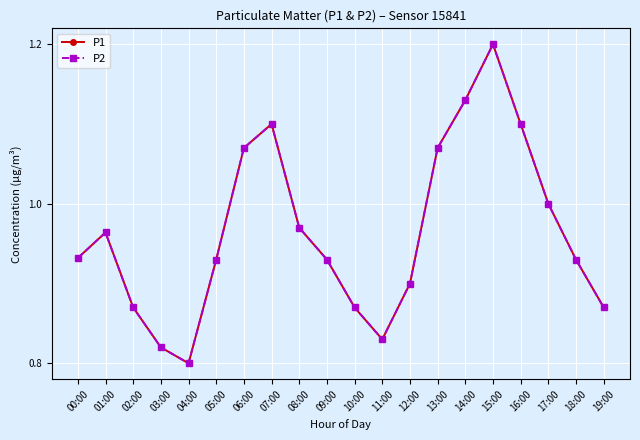

Which series has the largest total across all categories?

P1